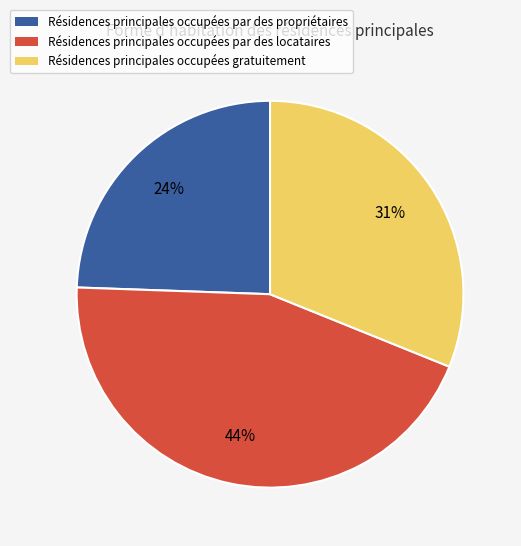

To the nearest percent, what is the average slice percentage?

33%